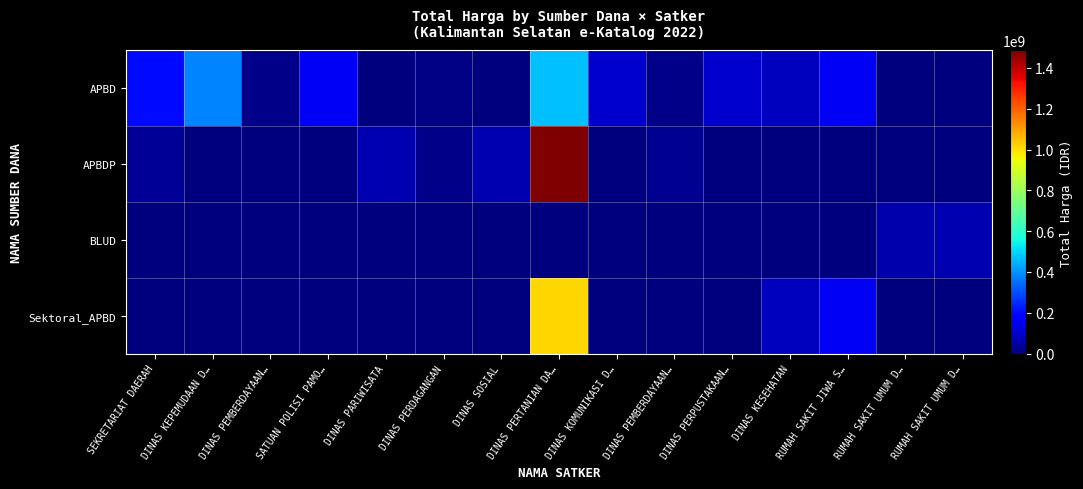

Reading right to left, what are all the values shown in this chart?

APBD: RUMAH SAKIT UMUM D…=0	RUMAH SAKIT UMUM D…=0	RUMAH SAKIT JIWA S…=152253740	DINAS KESEHATAN=83083505	DINAS PERPUSTAKAAN…=100105000	DINAS PEMBERDAYAAN…=14400000	DINAS KOMUNIKASI D…=100000000	DINAS PERTANIAN DA…=466000000	DINAS SOSIAL=0	DINAS PERDAGANGAN=11100000	DINAS PARIWISATA=0	SATUAN POLISI PAMO…=152477000	DINAS PEMBERDAYAAN…=12000000	DINAS KEPEMUDAAN D…=379075000	SEKRETARIAT DAERAH=199750000
APBDP: RUMAH SAKIT UMUM D…=0	RUMAH SAKIT UMUM D…=0	RUMAH SAKIT JIWA S…=0	DINAS KESEHATAN=0	DINAS PERPUSTAKAAN…=0	DINAS PEMBERDAYAAN…=25200000	DINAS KOMUNIKASI D…=0	DINAS PERTANIAN DA…=1486800150	DINAS SOSIAL=65000000	DINAS PERDAGANGAN=14750000	DINAS PARIWISATA=64468000	SATUAN POLISI PAMO…=0	DINAS PEMBERDAYAAN…=0	DINAS KEPEMUDAAN D…=0	SEKRETARIAT DAERAH=30800000
BLUD: RUMAH SAKIT UMUM D…=66871000	RUMAH SAKIT UMUM D…=62920000	RUMAH SAKIT JIWA S…=0	DINAS KESEHATAN=0	DINAS PERPUSTAKAAN…=0	DINAS PEMBERDAYAAN…=0	DINAS KOMUNIKASI D…=0	DINAS PERTANIAN DA…=0	DINAS SOSIAL=0	DINAS PERDAGANGAN=0	DINAS PARIWISATA=0	SATUAN POLISI PAMO…=0	DINAS PEMBERDAYAAN…=0	DINAS KEPEMUDAAN D…=0	SEKRETARIAT DAERAH=0
Sektoral_APBD: RUMAH SAKIT UMUM D…=0	RUMAH SAKIT UMUM D…=0	RUMAH SAKIT JIWA S…=152253740	DINAS KESEHATAN=83083505	DINAS PERPUSTAKAAN…=0	DINAS PEMBERDAYAAN…=0	DINAS KOMUNIKASI D…=0	DINAS PERTANIAN DA…=1012621780	DINAS SOSIAL=0	DINAS PERDAGANGAN=0	DINAS PARIWISATA=0	SATUAN POLISI PAMO…=0	DINAS PEMBERDAYAAN…=0	DINAS KEPEMUDAAN D…=0	SEKRETARIAT DAERAH=0